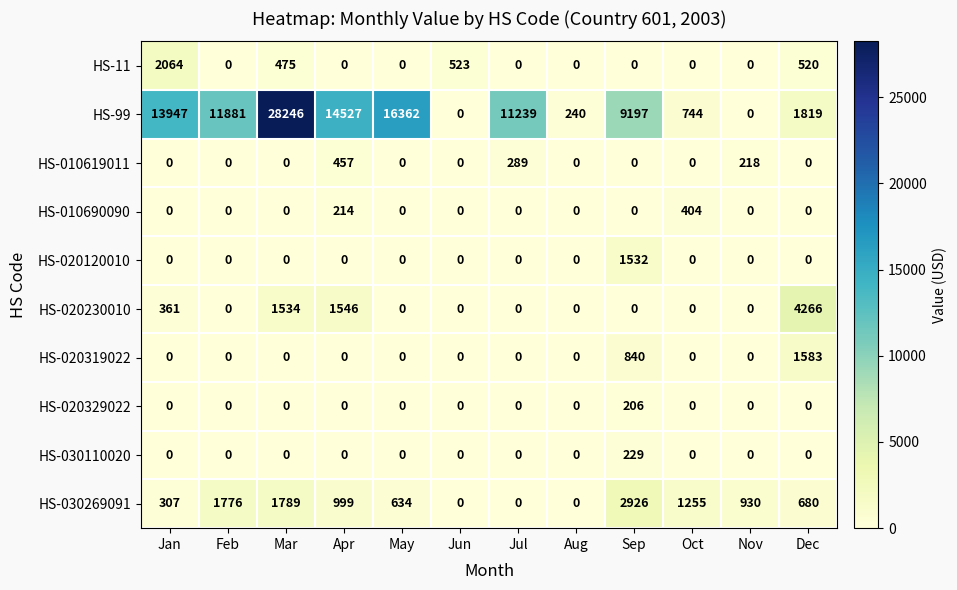

At how many categories does at least one series exceed 1604?

8